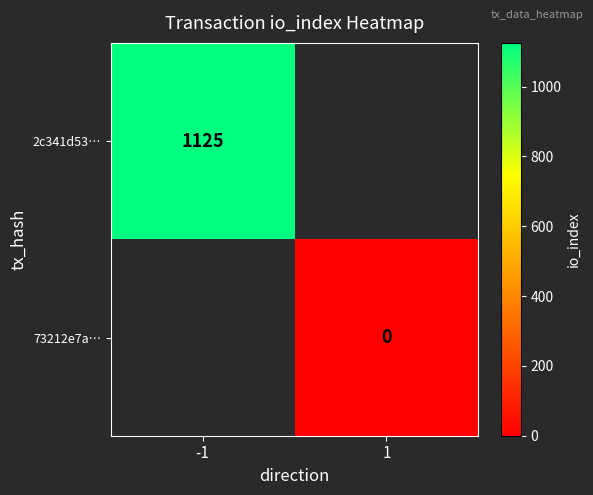

The value of 2c341d53… at -1 is 247. True or false?

False